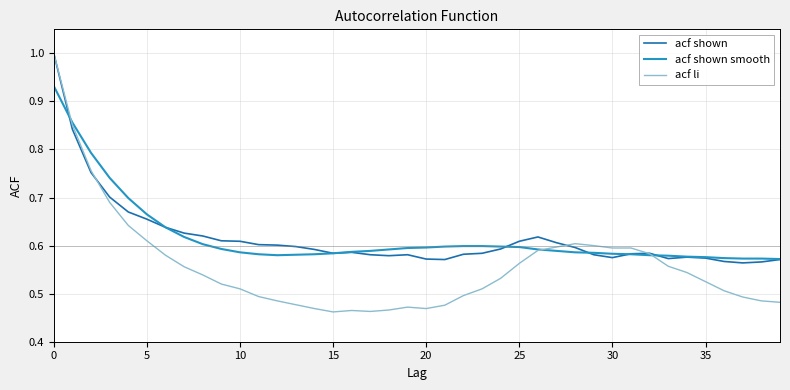

What is the highest value of the acf li series?

1.0